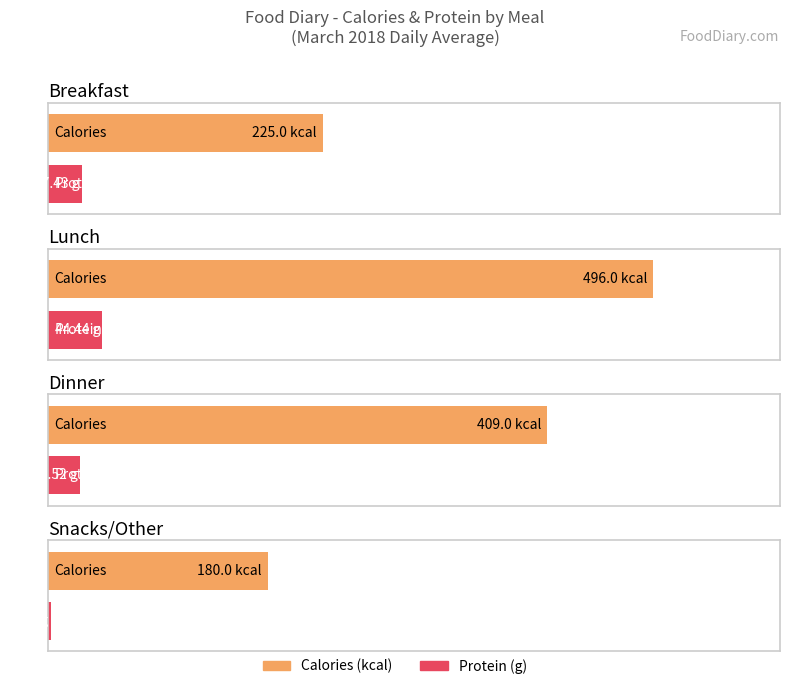

What is the difference between the highest and lowest values at Lunch?

473.9